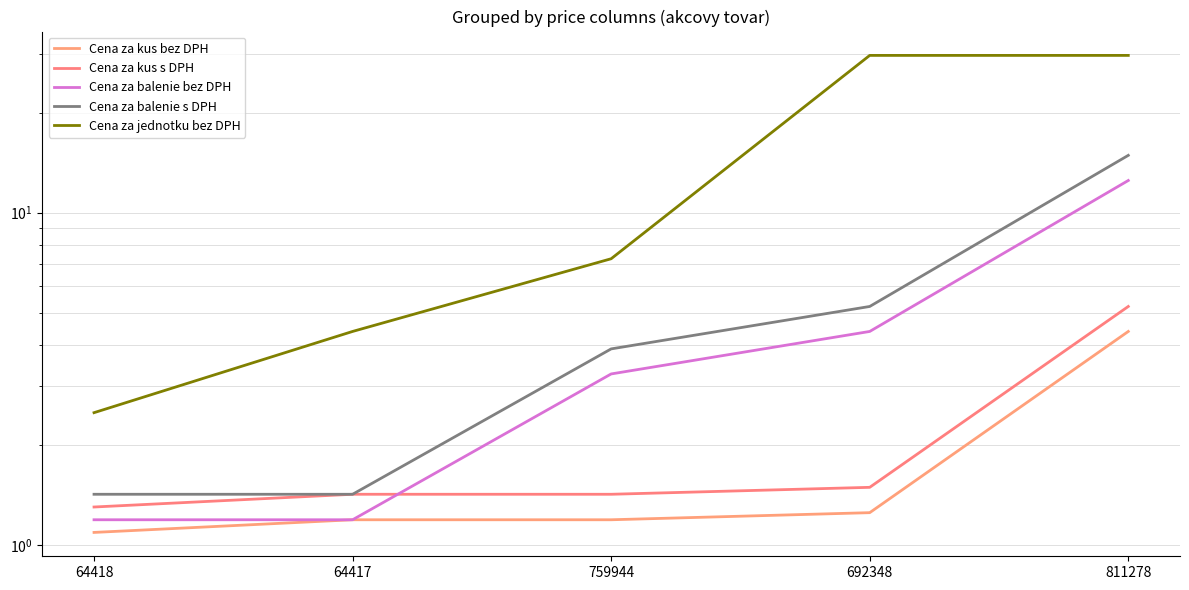

At which category is the sum across all series the highest?

811278